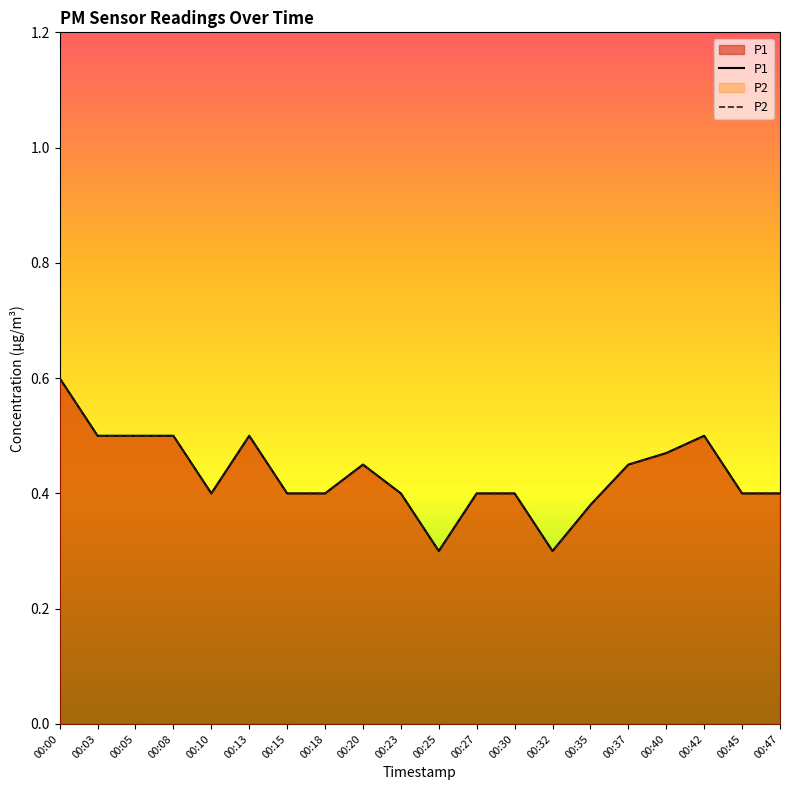

What is the maximum value for P1?

0.6